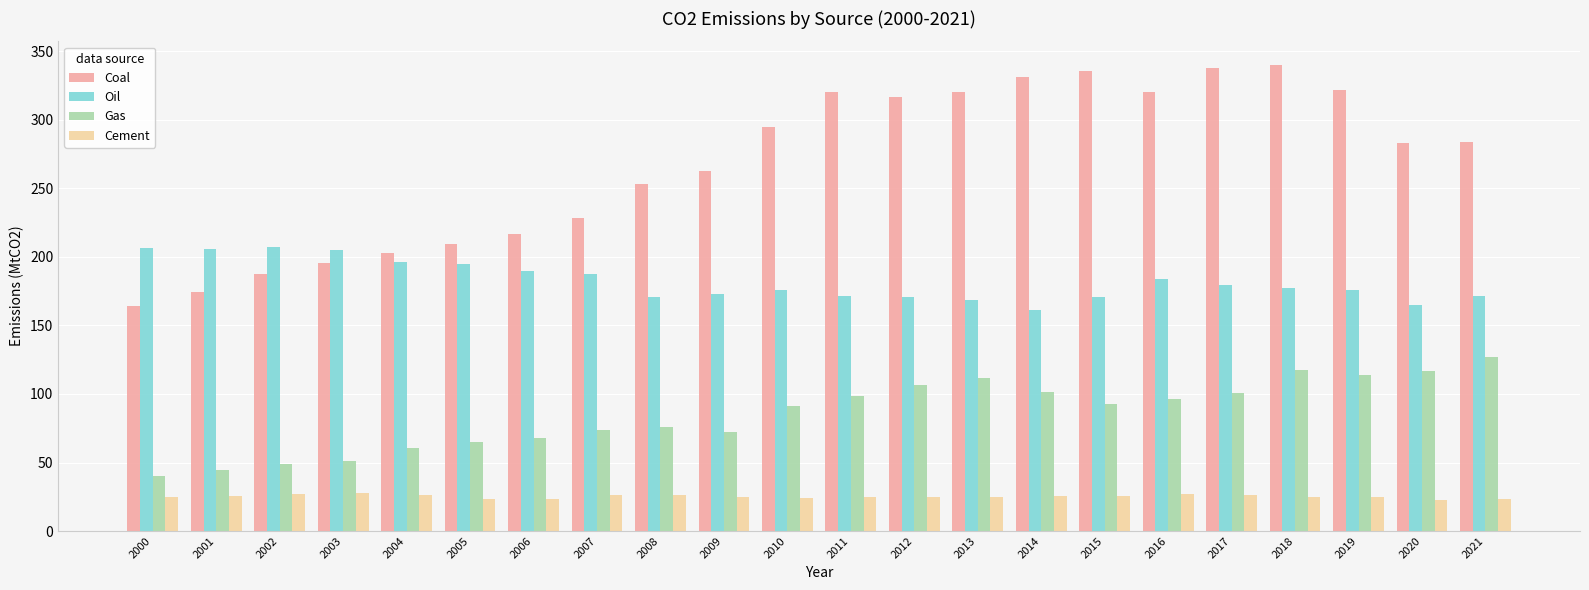

Does the chart contain stacked bars?

No